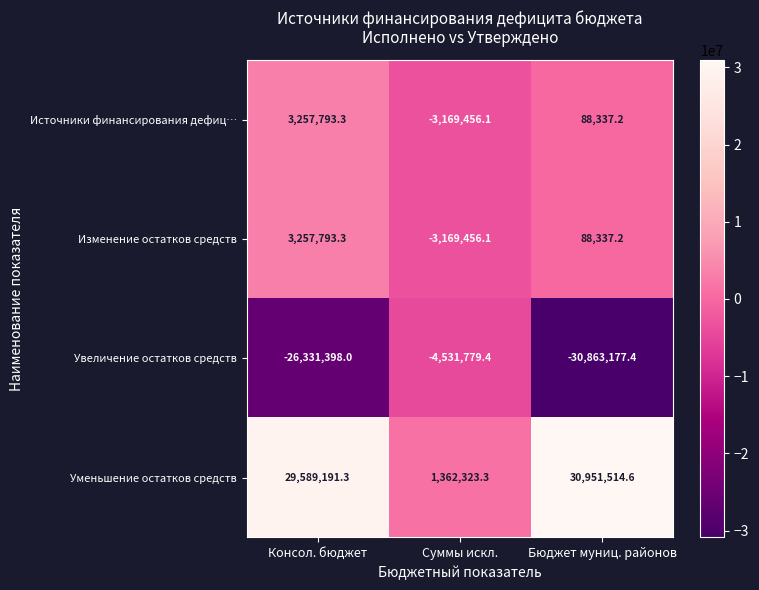

Reading right to left, list all the values displayed in this chart.

Источники финансирования дефиц…: Бюджет муниц. районов=88337.2	Суммы искл.=-3169456.1	Консол. бюджет=3257793.3
Изменение остатков средств: Бюджет муниц. районов=88337.2	Суммы искл.=-3169456.1	Консол. бюджет=3257793.3
Увеличение остатков средств: Бюджет муниц. районов=-30863177.4	Суммы искл.=-4531779.4	Консол. бюджет=-26331398.0
Уменьшение остатков средств: Бюджет муниц. районов=30951514.6	Суммы искл.=1362323.3	Консол. бюджет=29589191.3